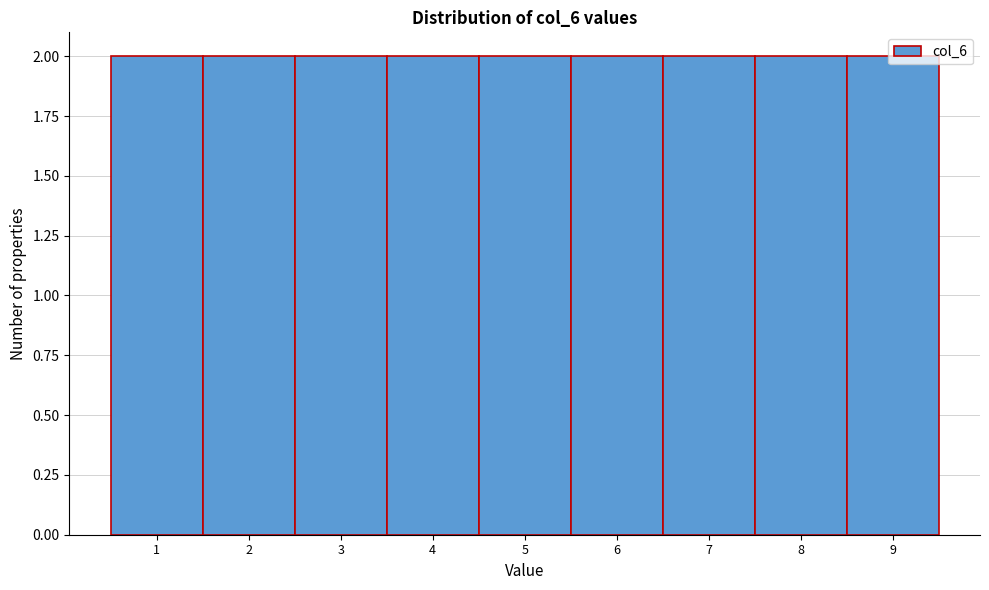

Reading left to right, transcribe this chart: for each bar, give the range it covers on the x-axis and its height. The values are not printed on the chart, so give them approximately, as read against the axis.

0.5 to 1.5: 2
1.5 to 2.5: 2
2.5 to 3.5: 2
3.5 to 4.5: 2
4.5 to 5.5: 2
5.5 to 6.5: 2
6.5 to 7.5: 2
7.5 to 8.5: 2
8.5 to 9.5: 2